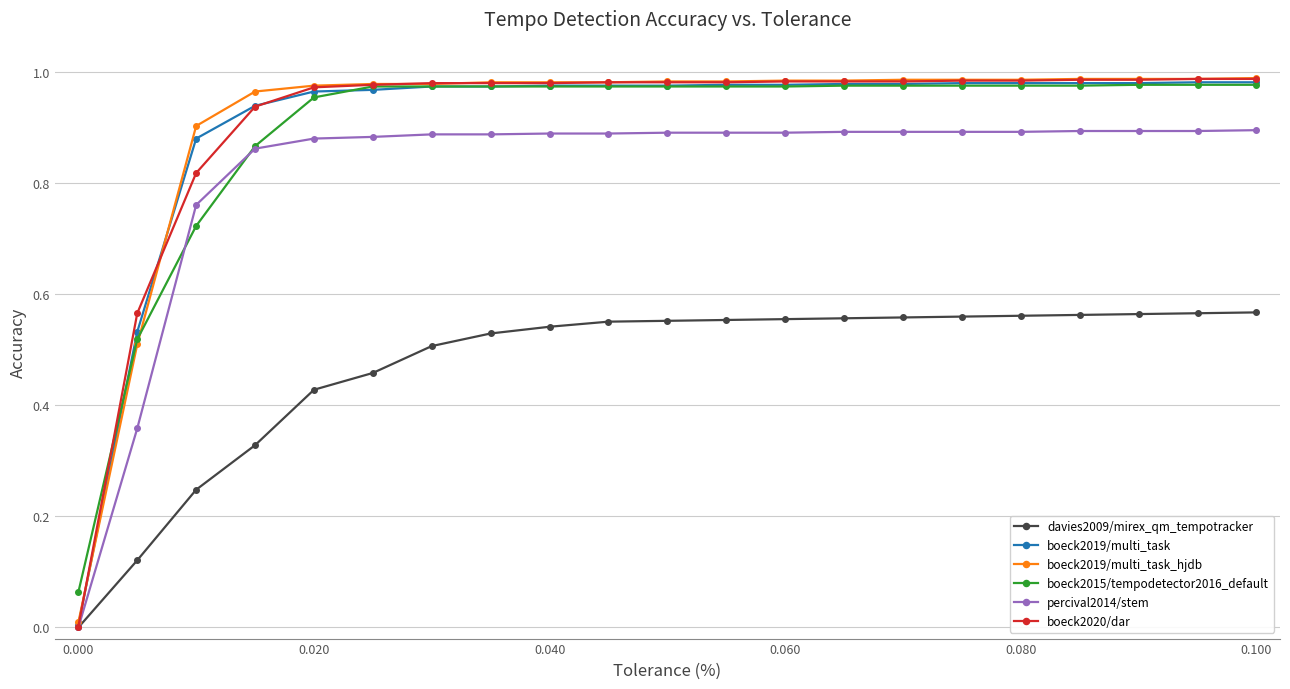

Which series has the largest range (max minus min)?

boeck2020/dar